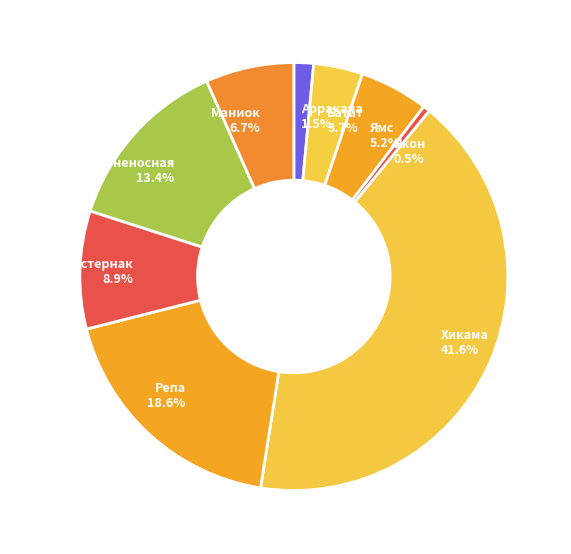

How many segments does this pie chart have?

9